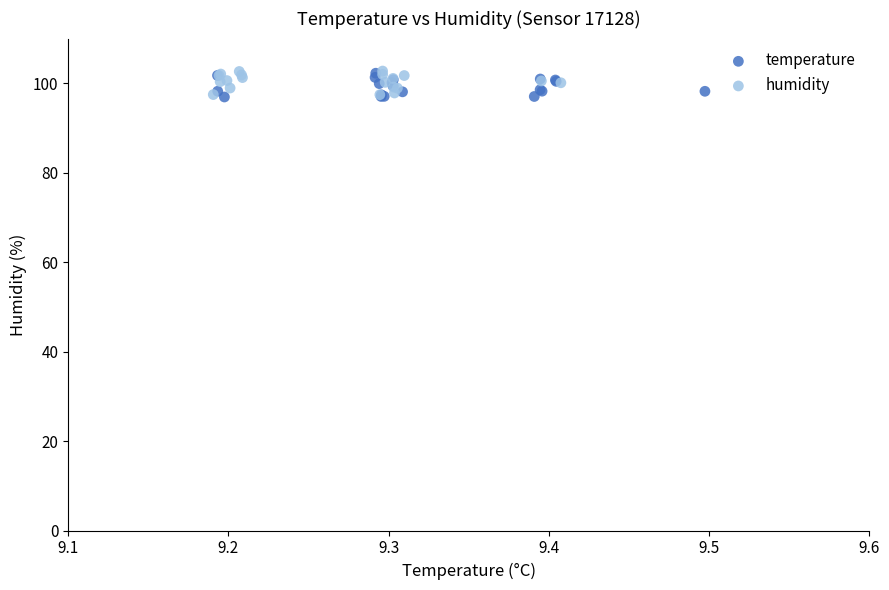

What are all the series names shown in the legend?

temperature, humidity